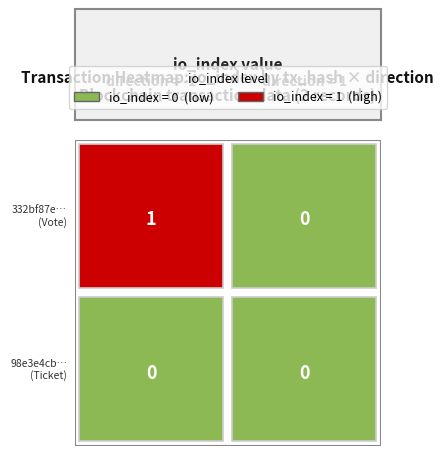

How many categories are shown in the chart?

2